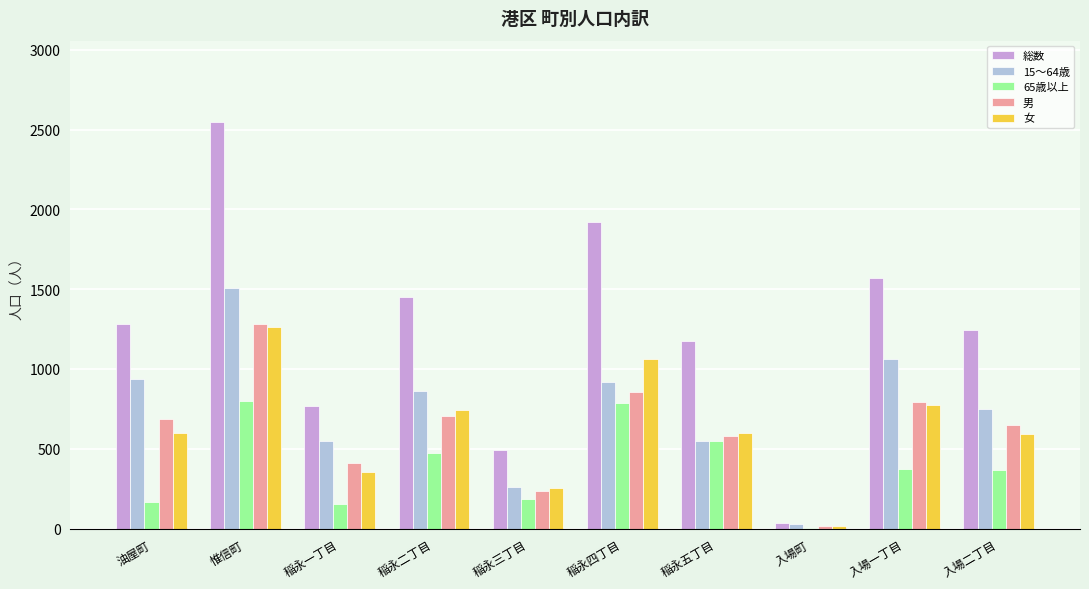

The value of 65歳以上 at 入場一丁目 is 372. True or false?

True